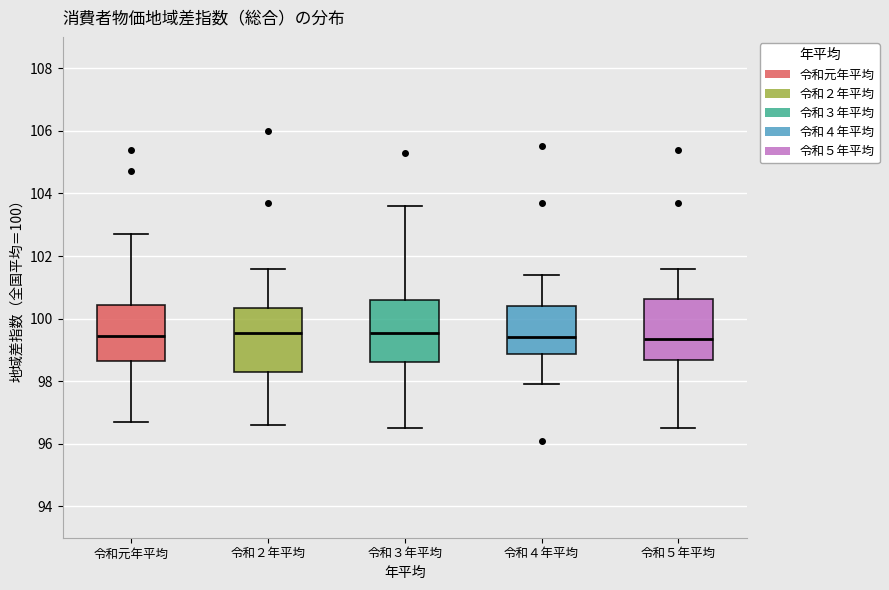

Where does the median line of the box for 令和５年平均 sit on the y-axis? The values are not printed on the chart, so give them approximately, as read against the axis.

99.4